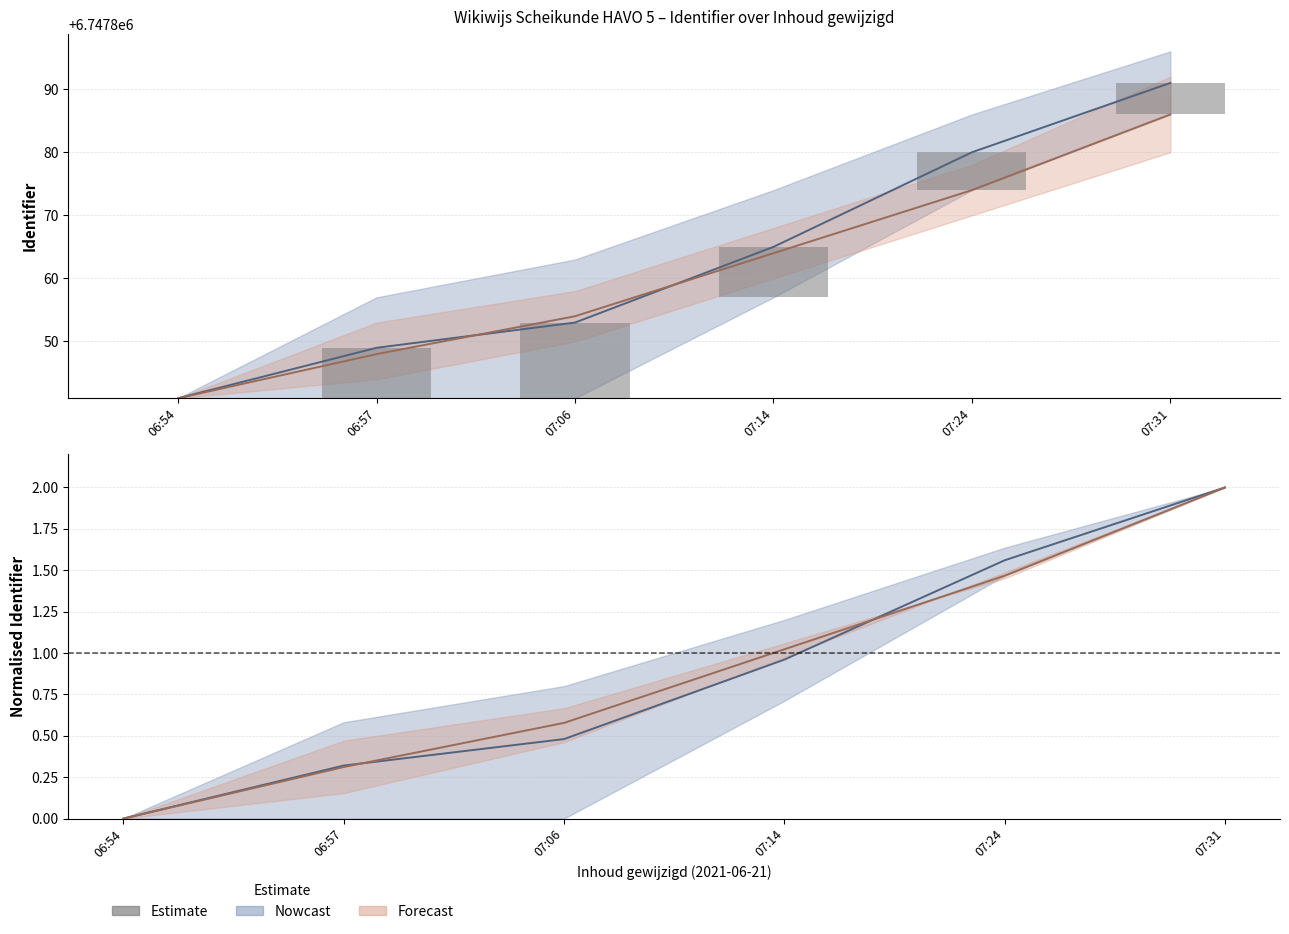

Does the chart contain any negative values?

No